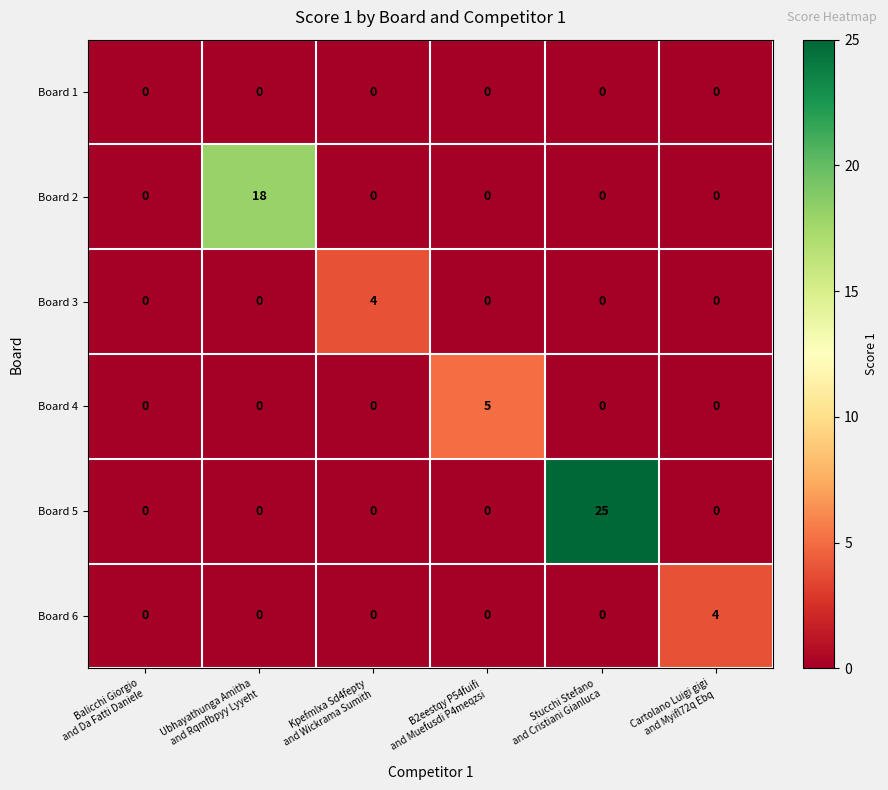

Count the number of categories in the chart.

6